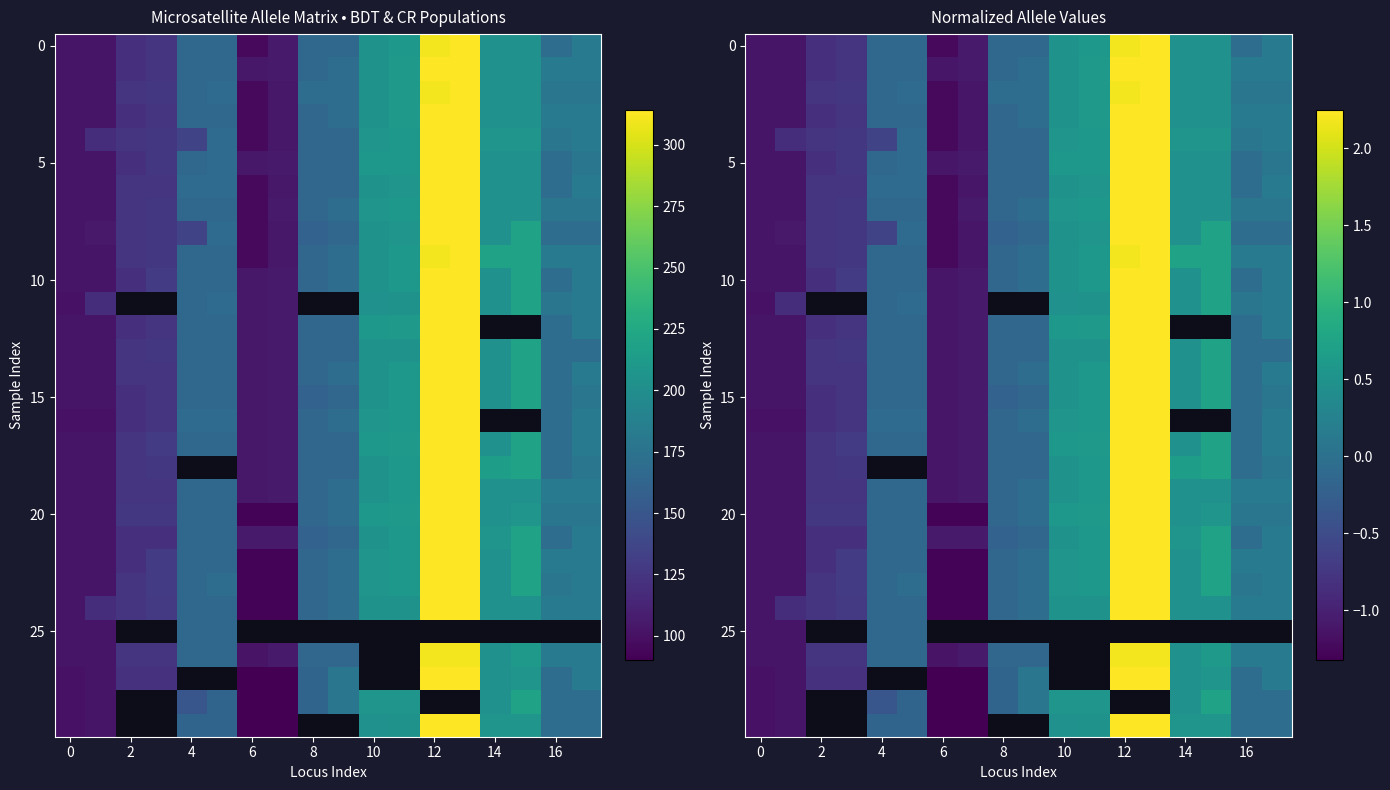

What is the difference between the highest and lowest values at 14?

0.2